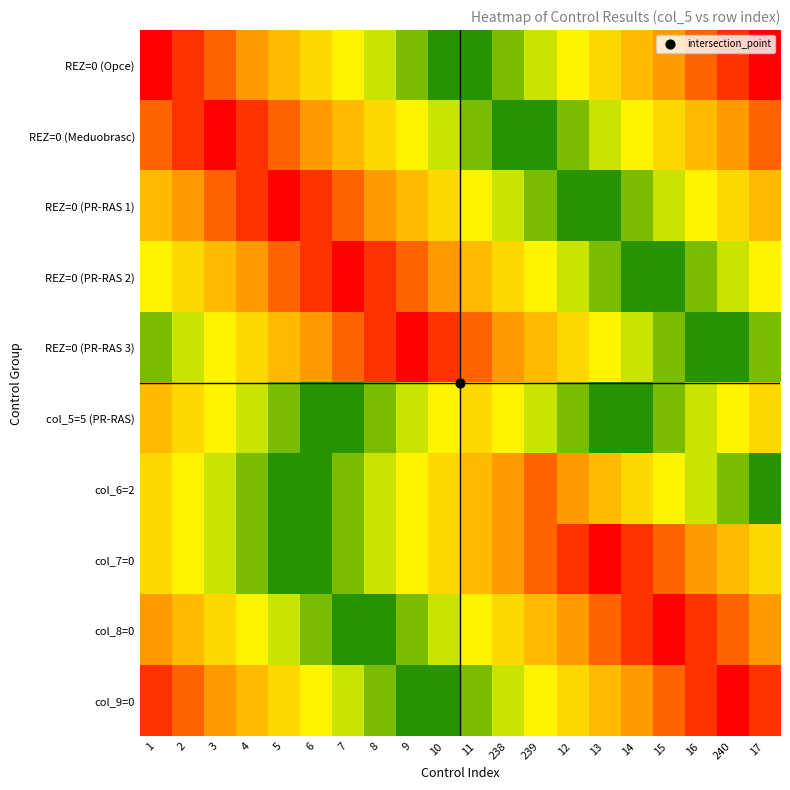

Reading left to right, what are all the values shown in this chart?

REZ=0 (Opce): 1=0.0	2=0.5	3=1.0	4=1.5	5=2.0	6=2.5	7=3.0	8=3.5	9=4.0	10=4.5	11=5.0	238=5.5	239=6.0	12=6.5	13=7.0	14=7.5	15=8.0	16=8.5	240=9.0	17=9.5
REZ=0 (Meduobrasc): 1=1.0	2=0.5	3=0.0	4=0.5	5=1.0	6=1.5	7=2.0	8=2.5	9=3.0	10=3.5	11=4.0	238=4.5	239=5.0	12=5.5	13=6.0	14=6.5	15=7.0	16=7.5	240=8.0	17=8.5
REZ=0 (PR-RAS 1): 1=2.0	2=1.5	3=1.0	4=0.5	5=0.0	6=0.5	7=1.0	8=1.5	9=2.0	10=2.5	11=3.0	238=3.5	239=4.0	12=4.5	13=5.0	14=5.5	15=6.0	16=6.5	240=7.0	17=7.5
REZ=0 (PR-RAS 2): 1=3.0	2=2.5	3=2.0	4=1.5	5=1.0	6=0.5	7=0.0	8=0.5	9=1.0	10=1.5	11=2.0	238=2.5	239=3.0	12=3.5	13=4.0	14=4.5	15=5.0	16=5.5	240=6.0	17=6.5
REZ=0 (PR-RAS 3): 1=4.0	2=3.5	3=3.0	4=2.5	5=2.0	6=1.5	7=1.0	8=0.5	9=0.0	10=0.5	11=1.0	238=1.5	239=2.0	12=2.5	13=3.0	14=3.5	15=4.0	16=4.5	240=5.0	17=5.5
col_5=5 (PR-RAS): 1=7.5	2=7.0	3=6.5	4=6.0	5=5.5	6=5.0	7=4.5	8=4.0	9=3.5	10=3.0	11=2.5	238=3.0	239=3.5	12=4.0	13=4.5	14=5.0	15=5.5	16=6.0	240=6.5	17=7.0
col_6=2: 1=7.0	2=6.5	3=6.0	4=5.5	5=5.0	6=4.5	7=4.0	8=3.5	9=3.0	10=2.5	11=2.0	238=1.5	239=1.0	12=1.5	13=2.0	14=2.5	15=3.0	16=3.5	240=4.0	17=4.5
col_7=0: 1=7.0	2=6.5	3=6.0	4=5.5	5=5.0	6=4.5	7=4.0	8=3.5	9=3.0	10=2.5	11=2.0	238=1.5	239=1.0	12=0.5	13=0.0	14=0.5	15=1.0	16=1.5	240=2.0	17=2.5
col_8=0: 1=8.0	2=7.5	3=7.0	4=6.5	5=6.0	6=5.5	7=5.0	8=4.5	9=4.0	10=3.5	11=3.0	238=2.5	239=2.0	12=1.5	13=1.0	14=0.5	15=0.0	16=0.5	240=1.0	17=1.5
col_9=0: 1=9.0	2=8.5	3=8.0	4=7.5	5=7.0	6=6.5	7=6.0	8=5.5	9=5.0	10=4.5	11=4.0	238=3.5	239=3.0	12=2.5	13=2.0	14=1.5	15=1.0	16=0.5	240=0.0	17=0.5